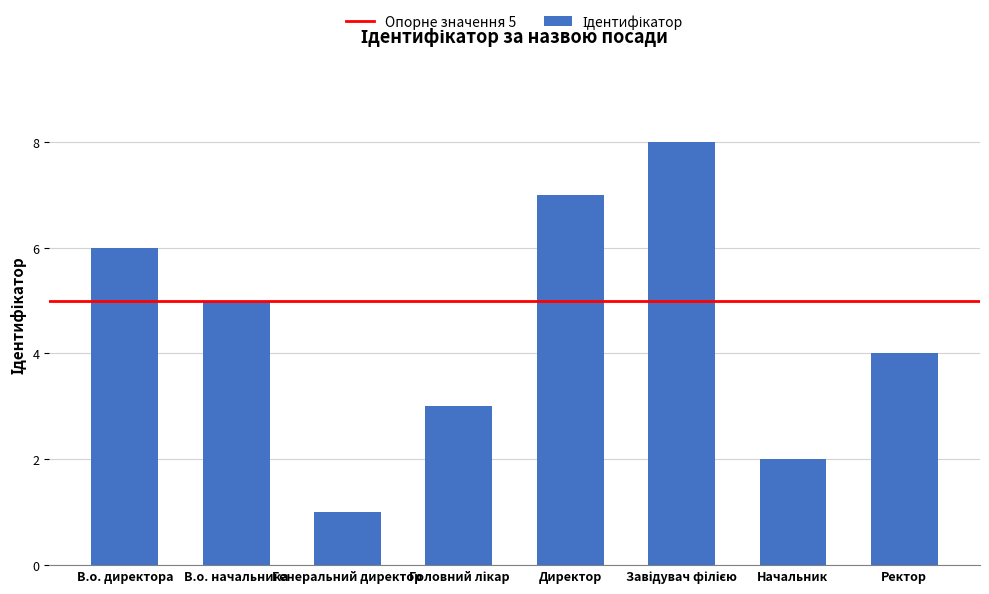

Is it true that the value at Директор is 7?

True